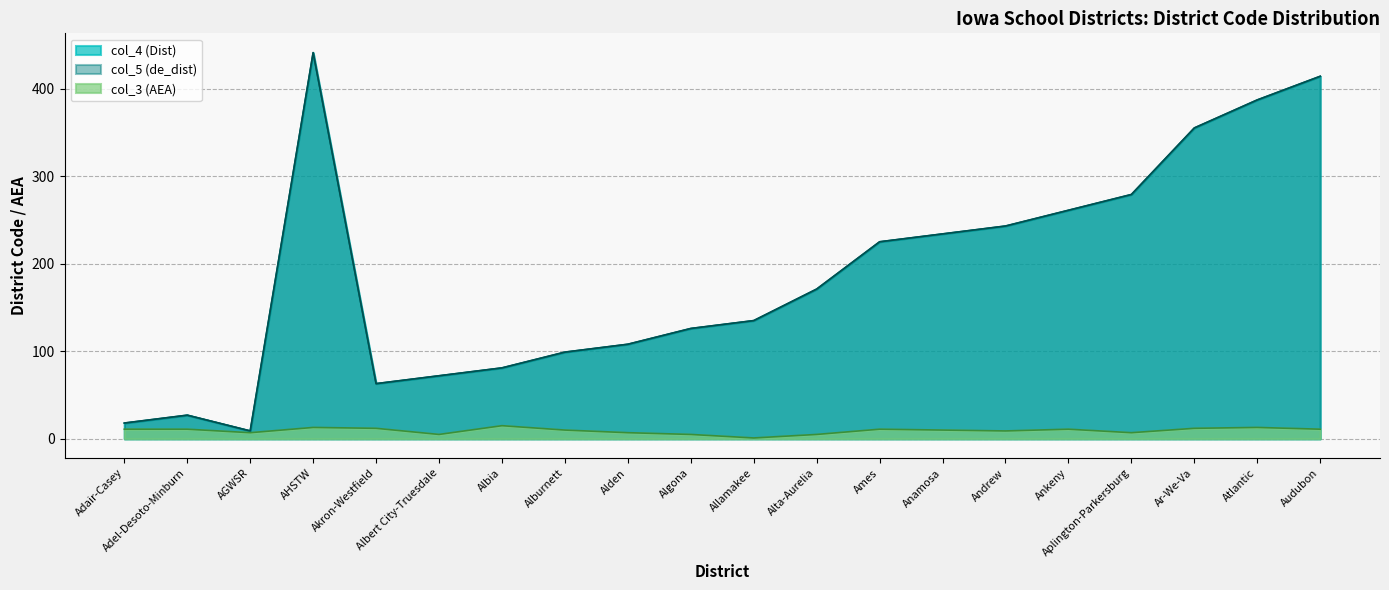

True or false: col_5 and col_4 intersect in this chart.

False